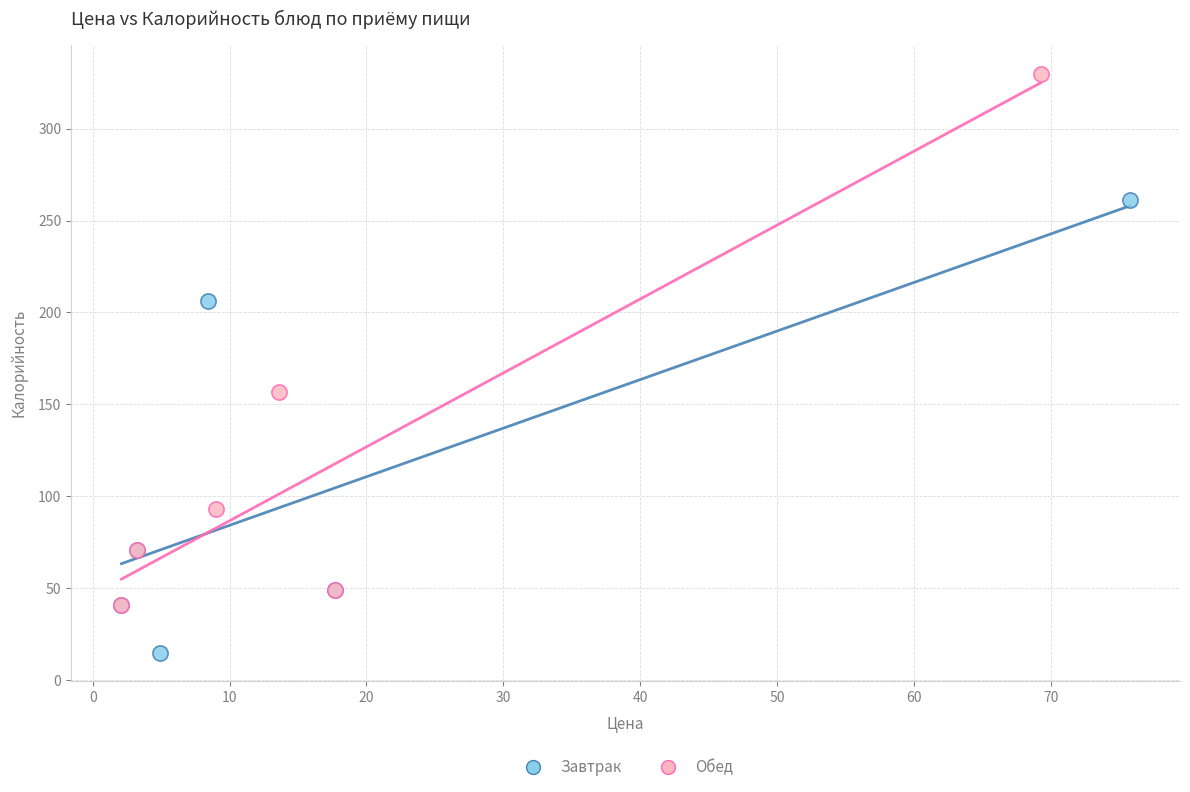

Which series reaches the maximum Y coordinate?

Обед